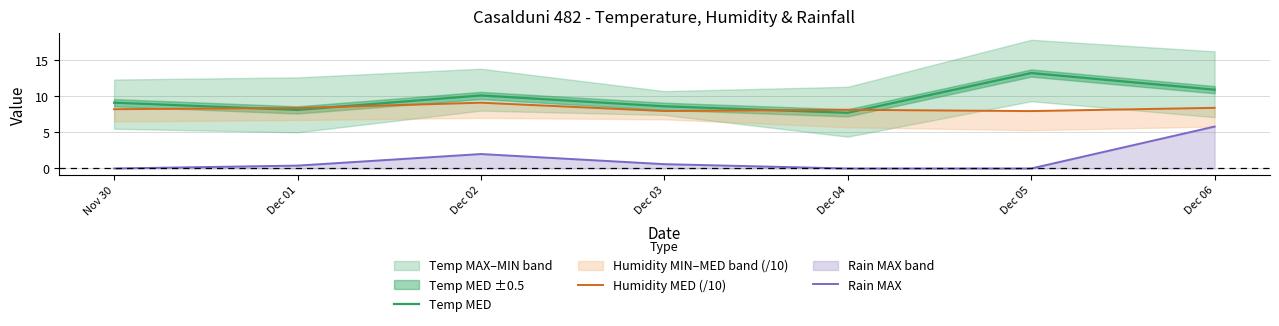

The value of Rain MAX at Dec 02 is 2.0. True or false?

True